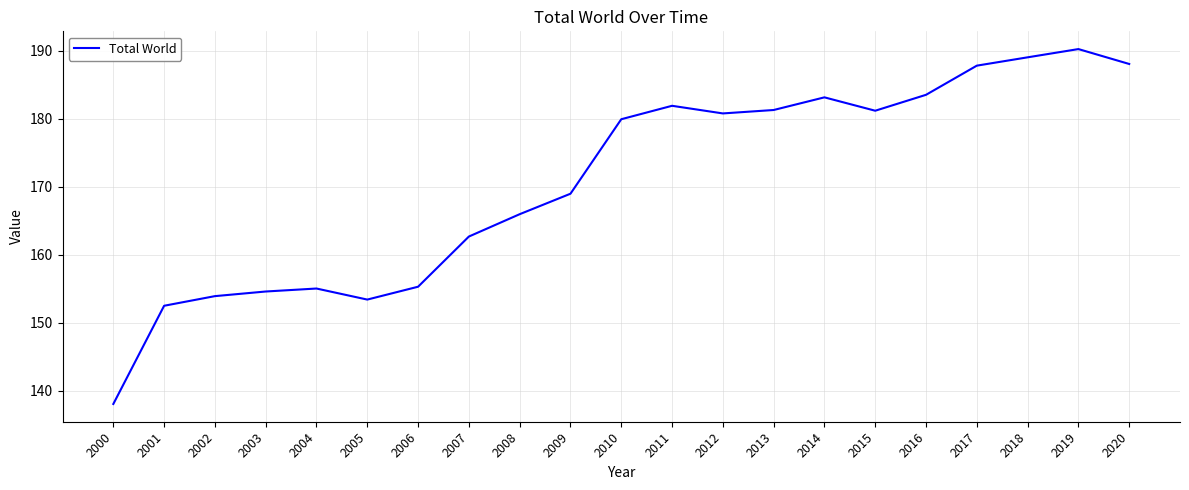

How many distinct data groups are displayed?

1